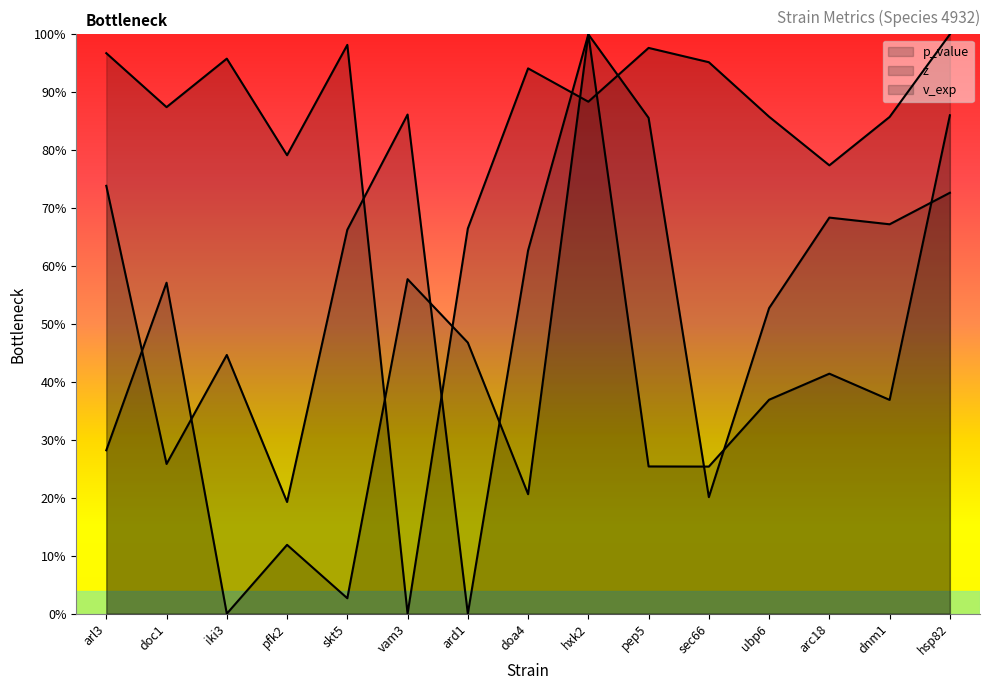

What is the label of the 13th point from the left?

arc18